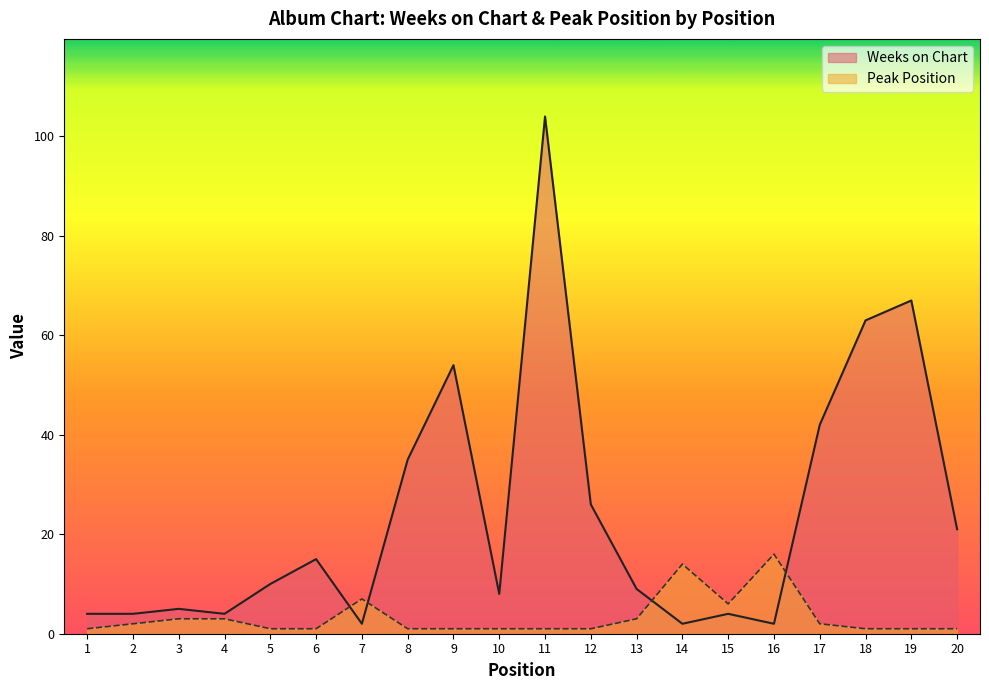

Which label corresponds to the largest value in the chart?

11